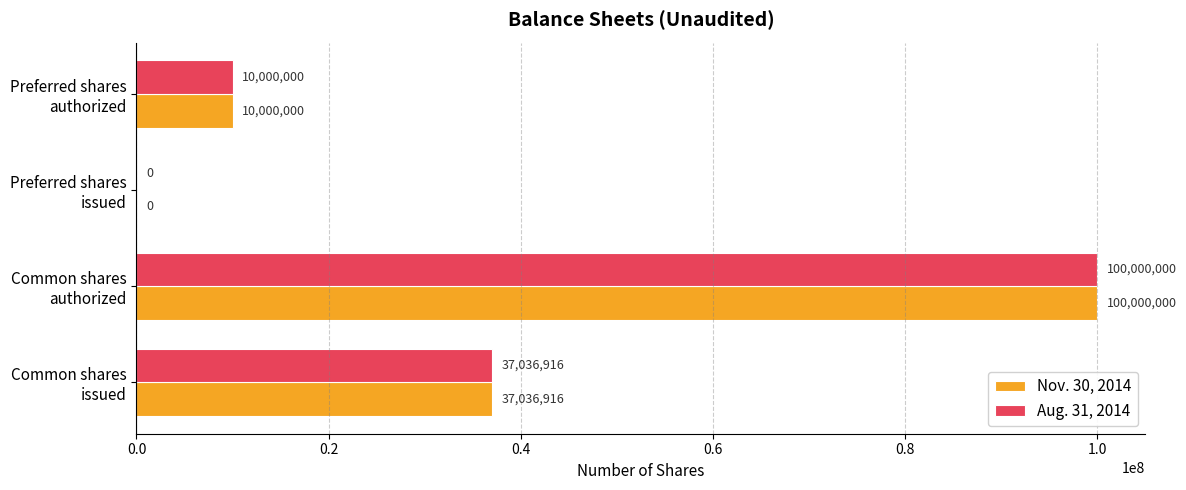

What is the average value of the Aug. 31, 2014 series?

36759229